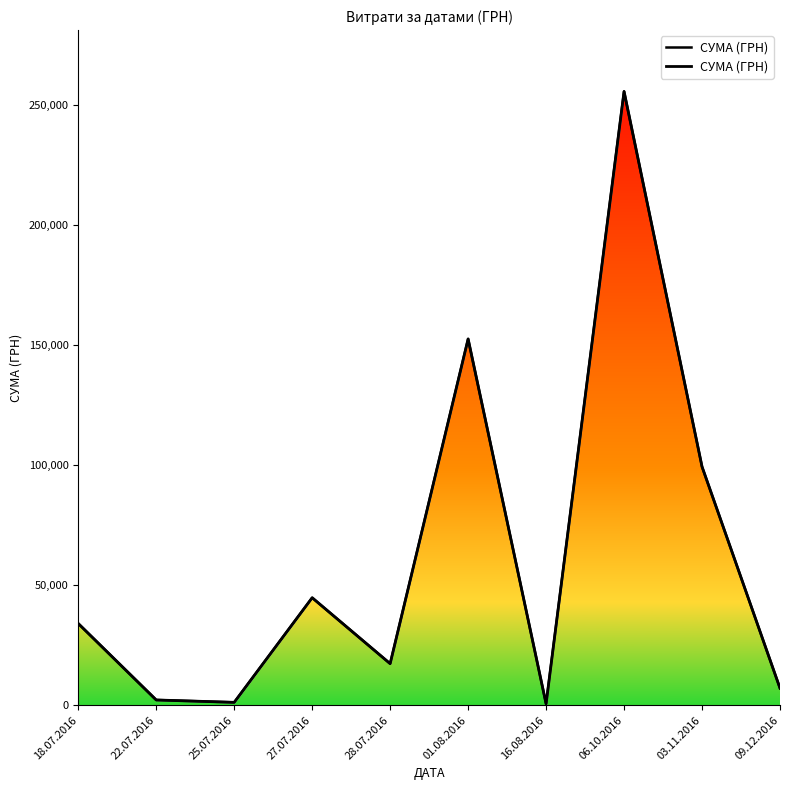

What is the maximum value shown in the chart?

255550.2